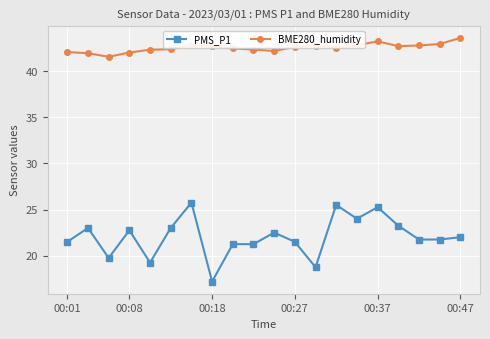

How many categories are shown in the chart?

20